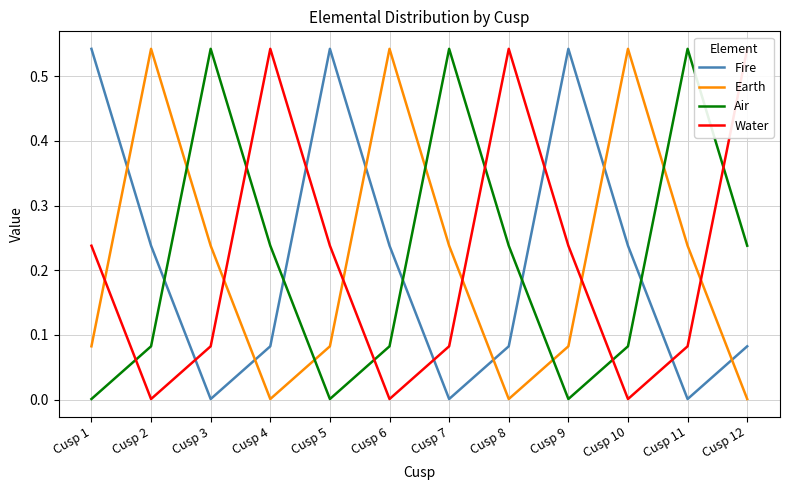

What are all the series names shown in the legend?

Fire, Earth, Air, Water